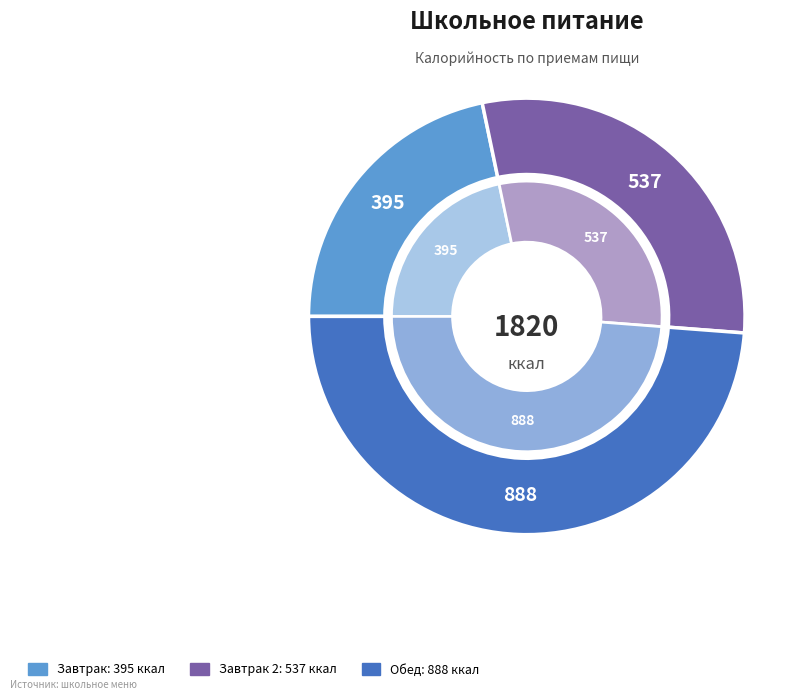

Count the number of slices in the pie.

3